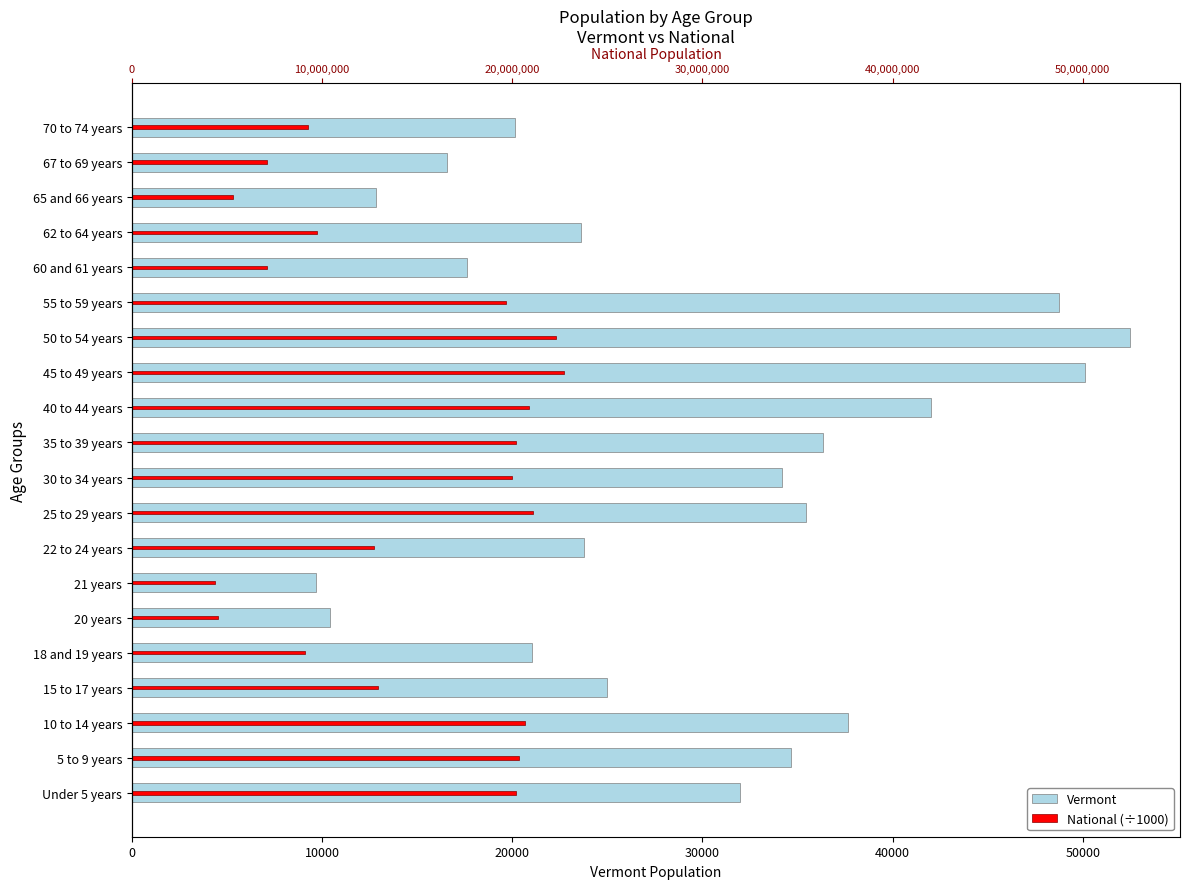

Rank the series at 45 to 49 years from highest to lowest value.

Vermont, National (÷1000)